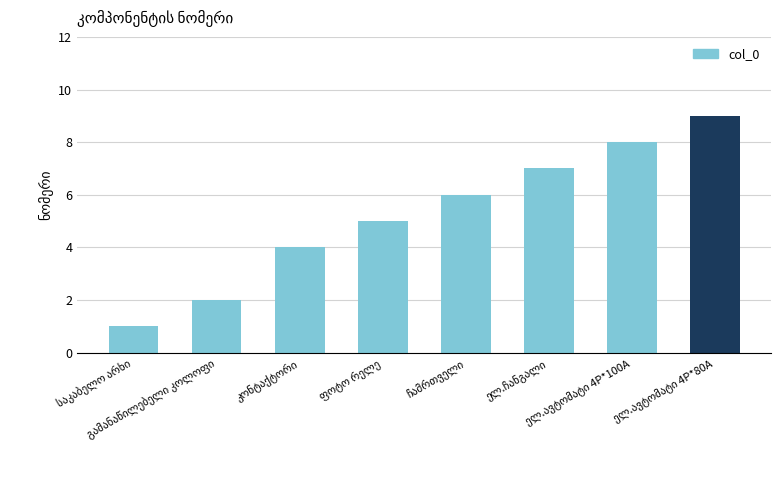

What is the greatest value displayed?

9